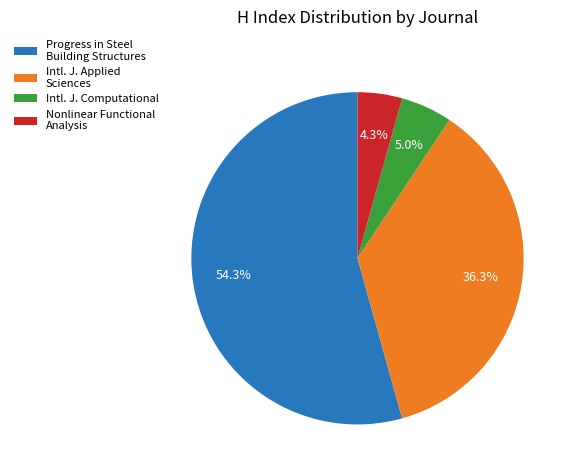

To the nearest percent, what is the average slice percentage?

25%